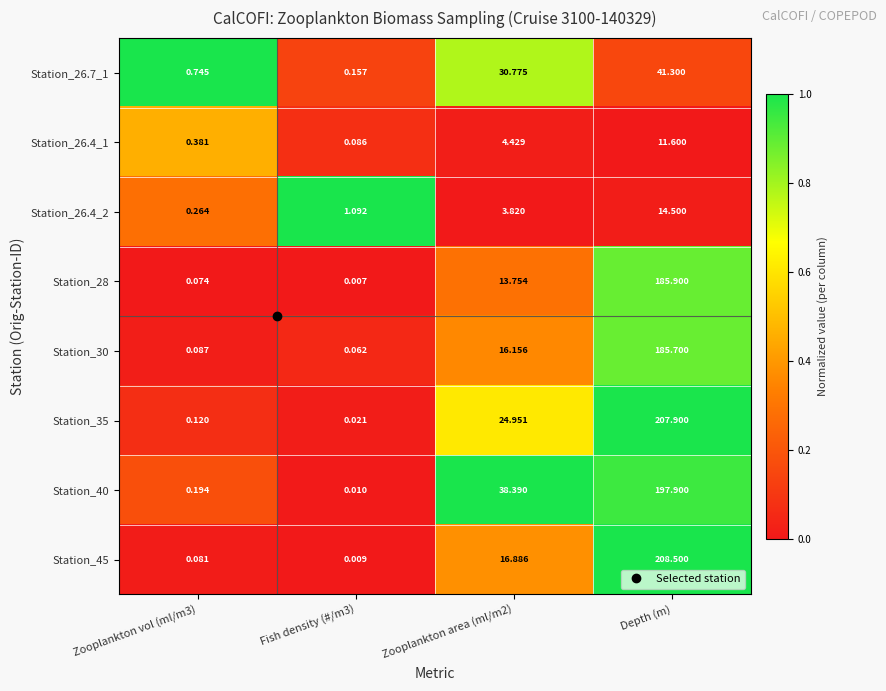

Rank the series at Zooplankton area (ml/m2) from highest to lowest value.

Station_40, Station_26.7_1, Station_35, Station_45, Station_30, Station_28, Station_26.4_1, Station_26.4_2